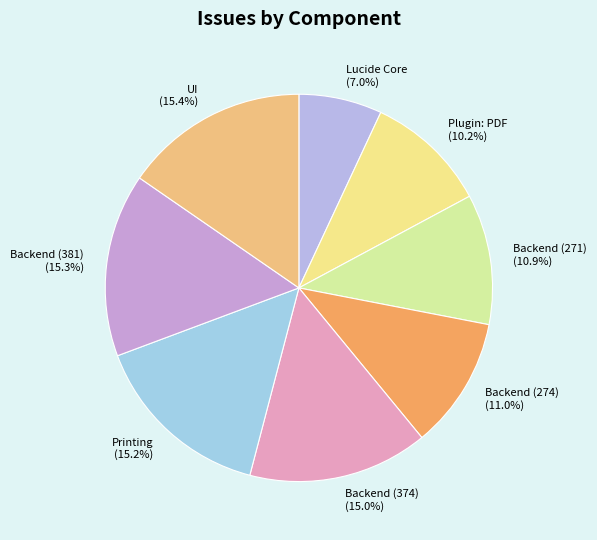

Does Backend (381) represent more than half of the total?

No